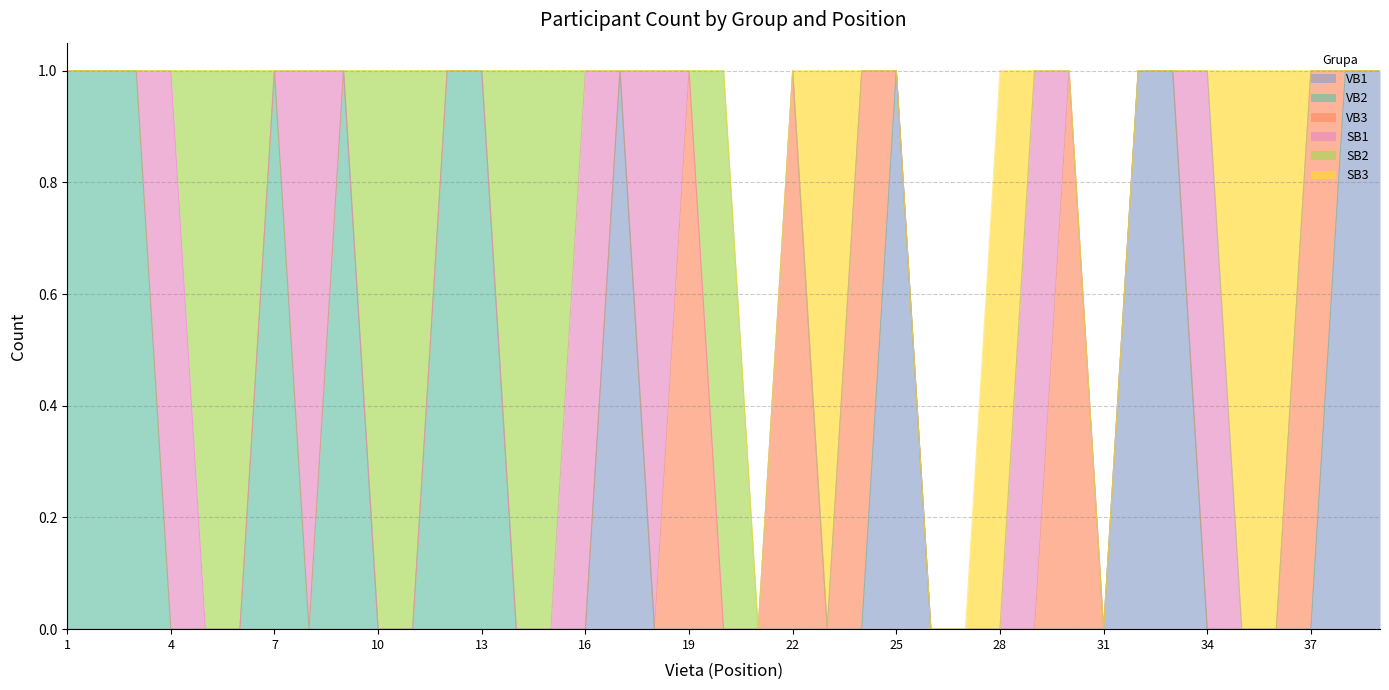

What is the sum of all SB1 values?

6